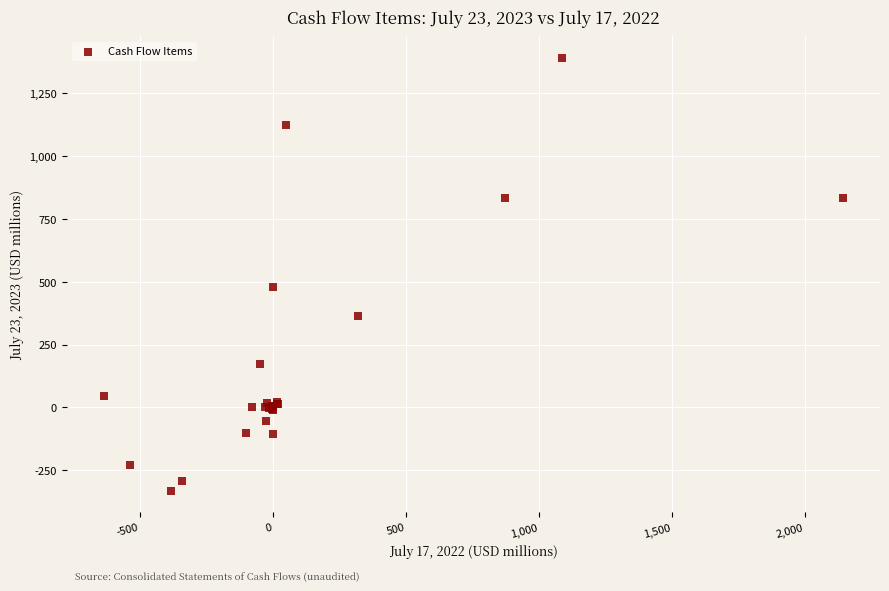

What Y value in the scatter plot is closest to 528?

479.6